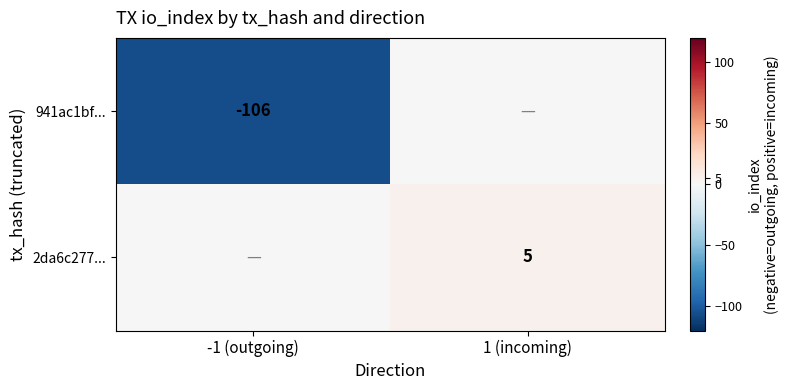

Is the value of 2da6c277... at 1 (incoming) greater than the value of 941ac1bf... at -1 (outgoing)?

Yes